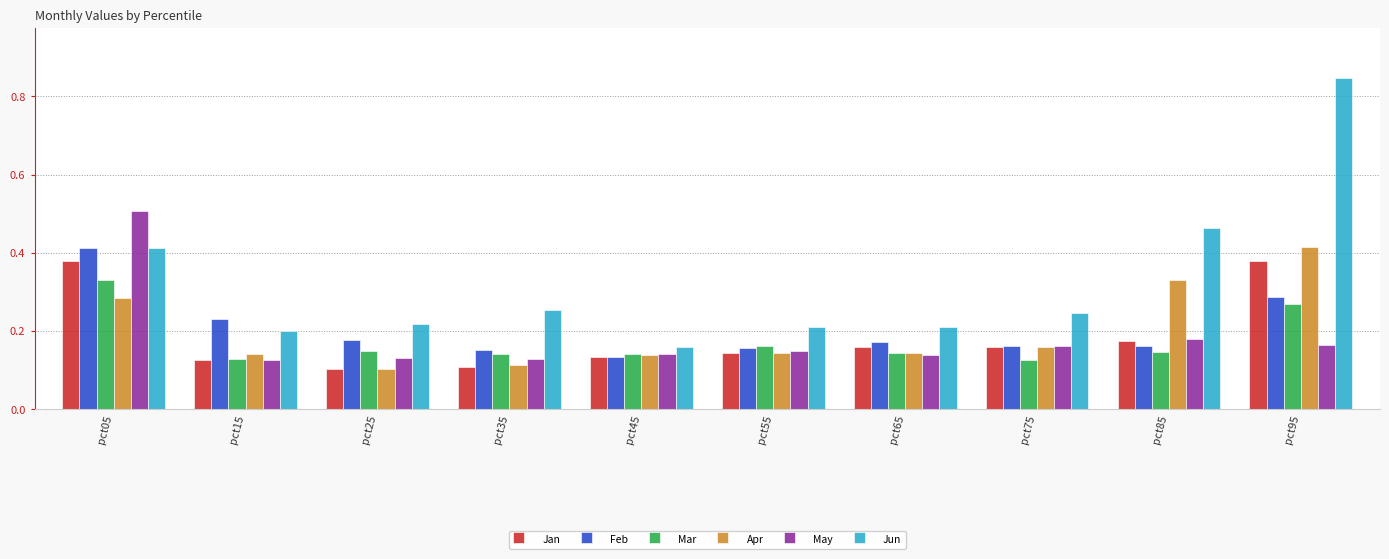

Count the Feb values in the range 0 to 1.

10